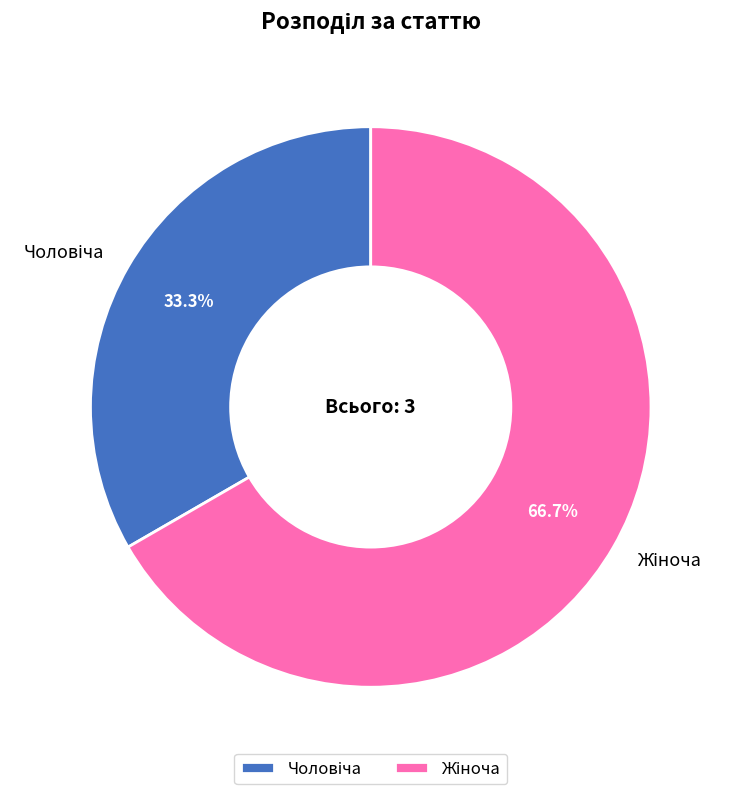

Is there any slice that represents more than half of the pie?

Yes